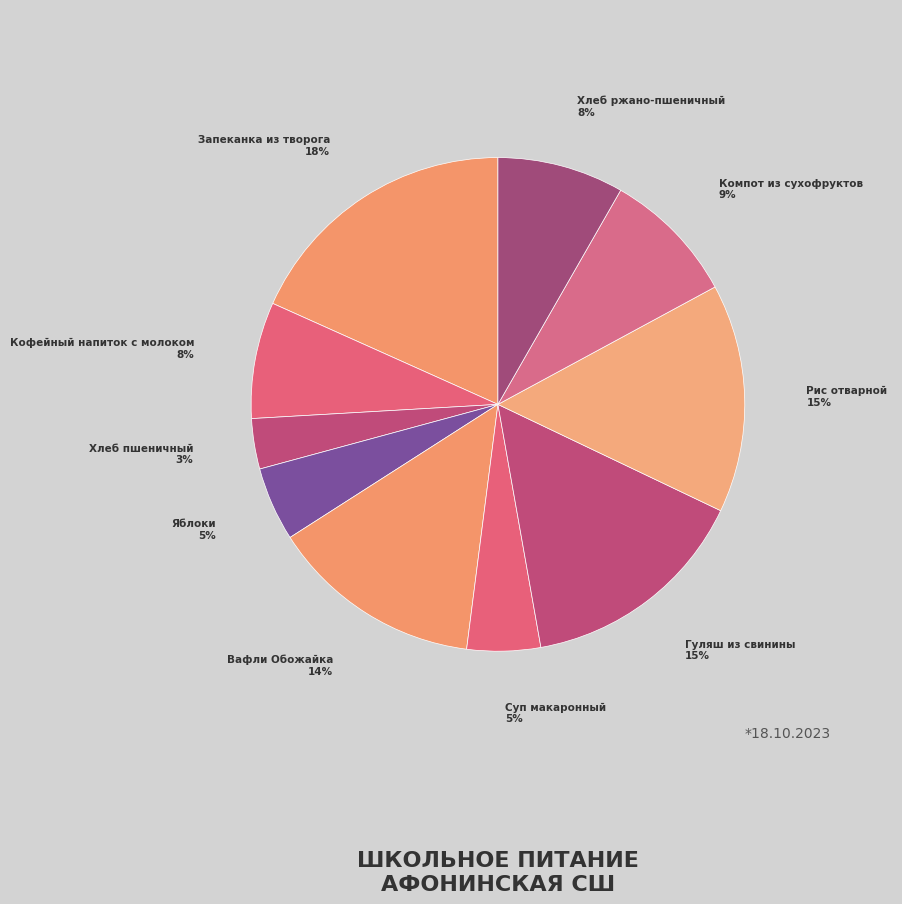

Is the sum of Хлеб пшеничный and Запеканка из творога greater than half?

No